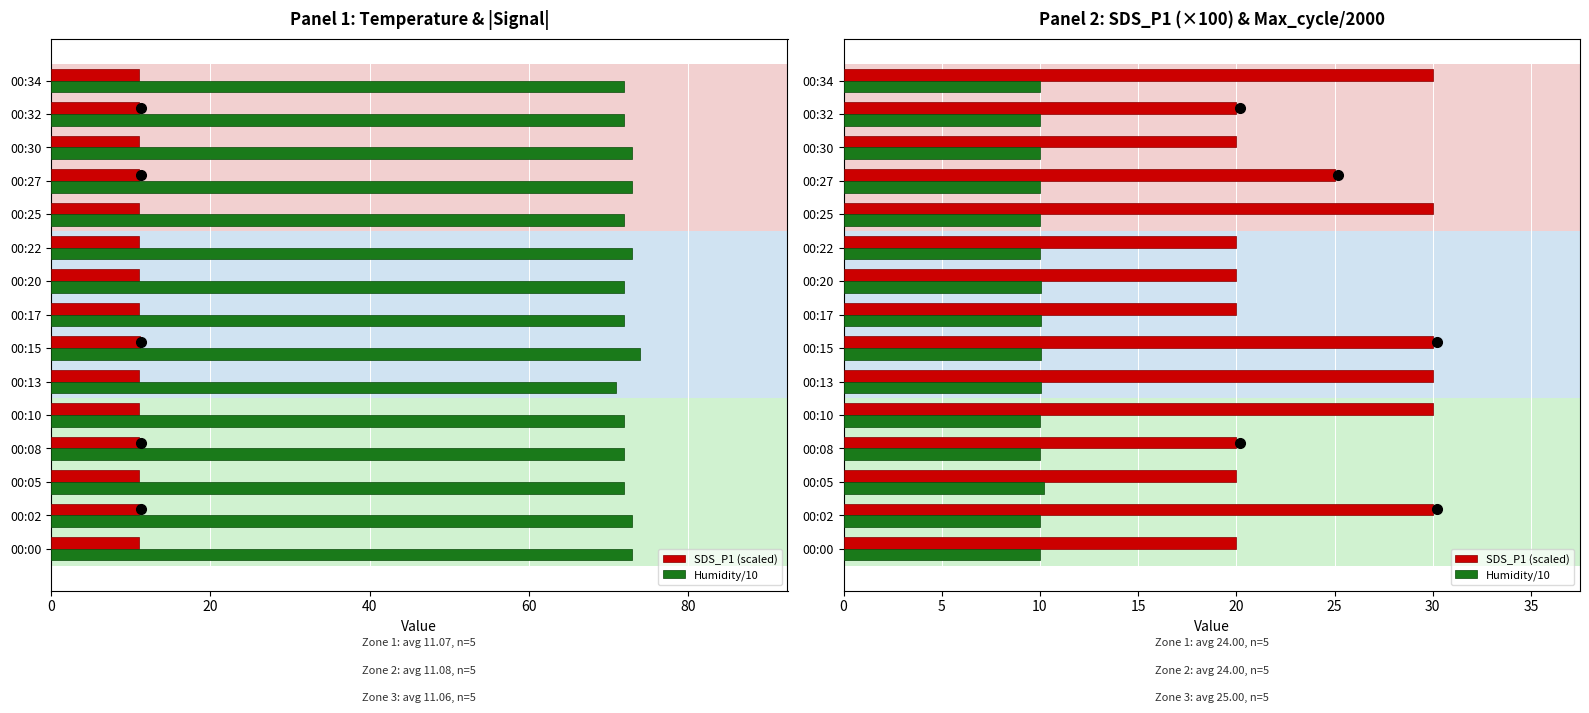

What is the approximate value of SDS_P1 (scaled) at 00:22?

20.0